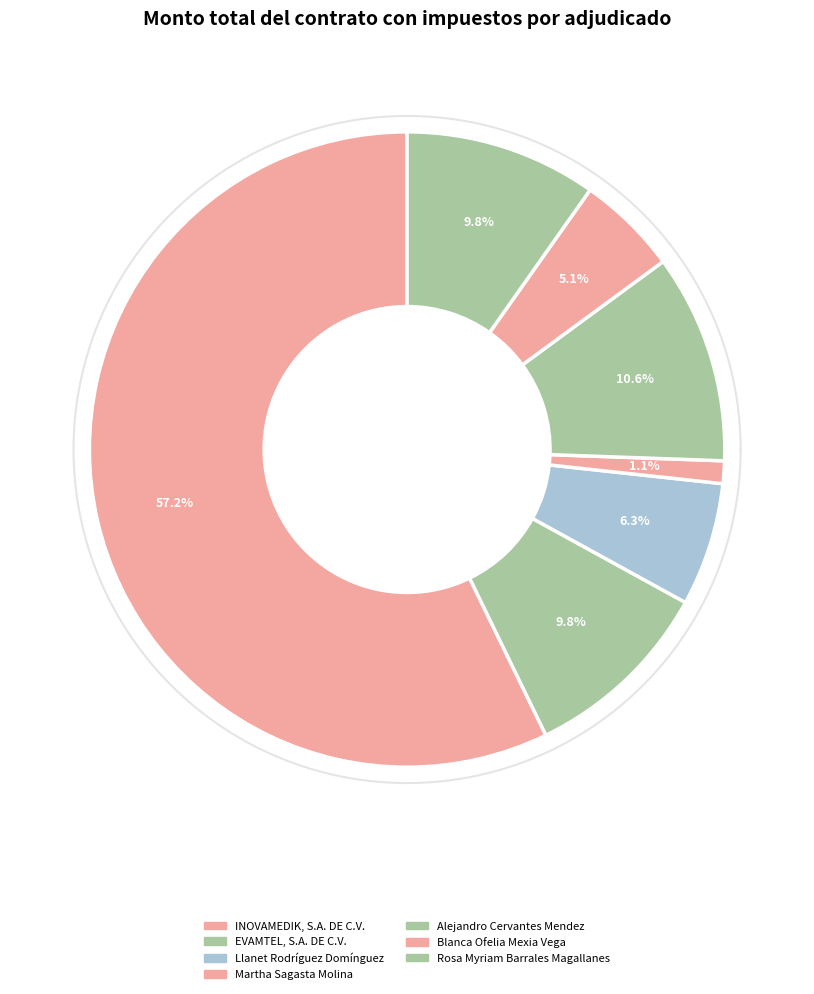

How many segments does this pie chart have?

7